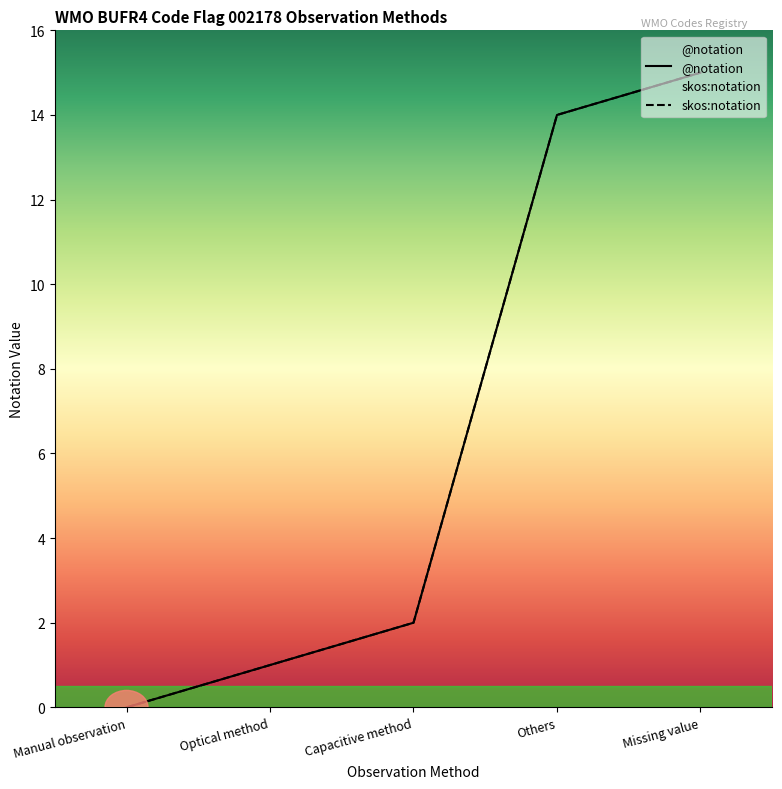

What is the difference between the skos:notation values at Capacitive method and Others?

12